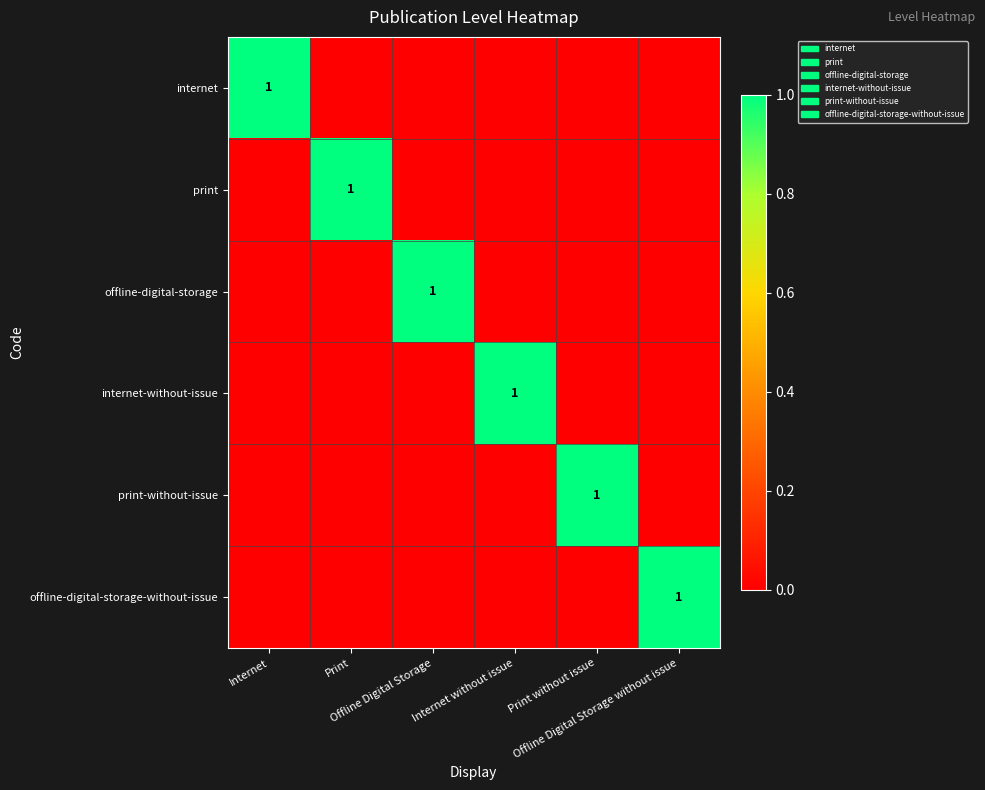

The value of internet at Offline Digital Storage without issue is 0. True or false?

True